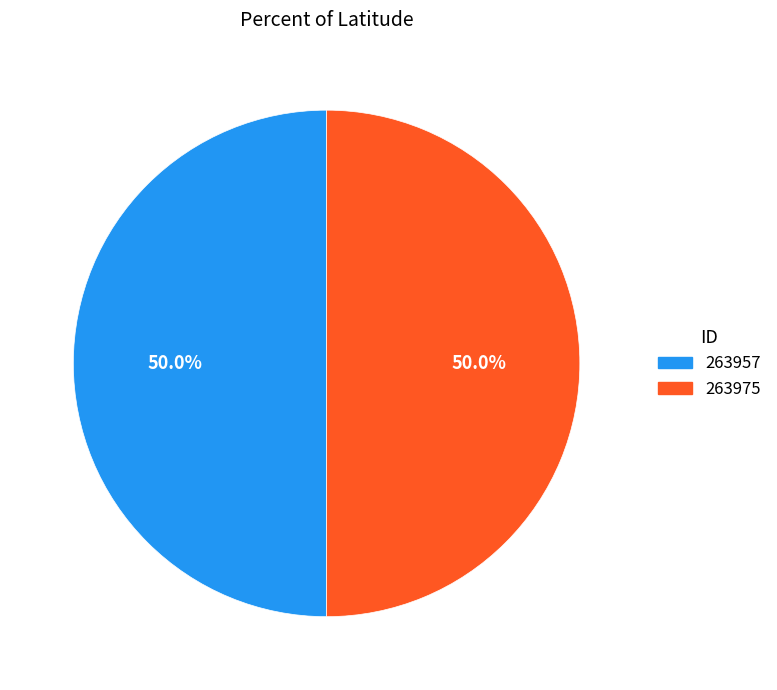

To the nearest percent, what percentage of the pie is 263975?

50%